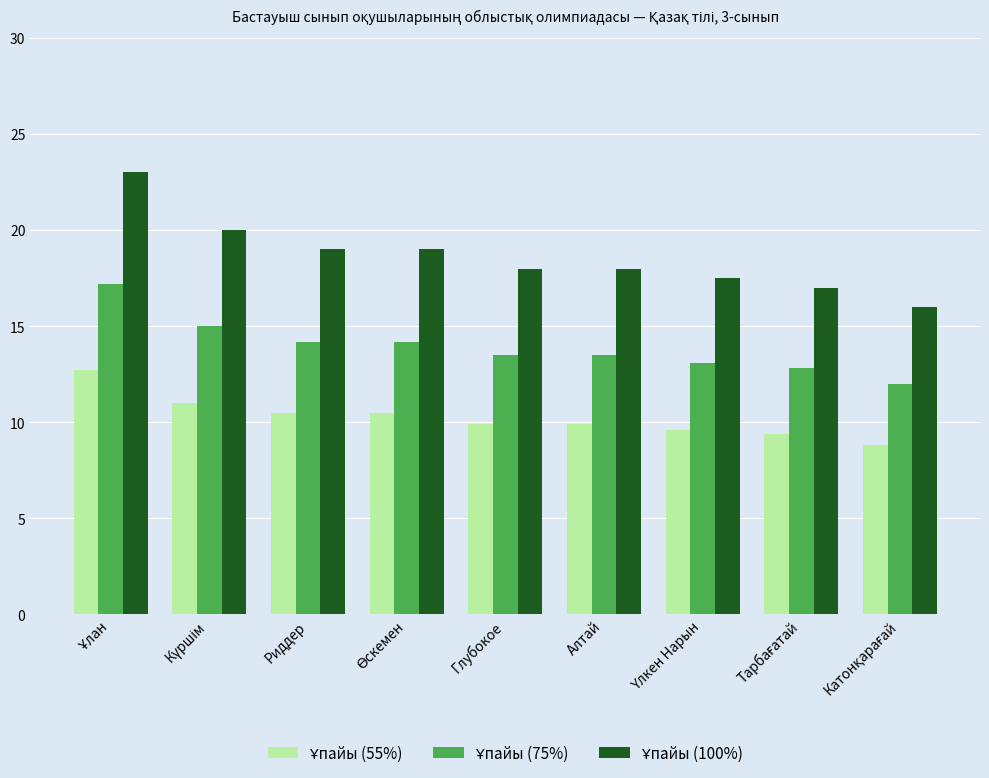

What is the greatest value displayed?

23.0